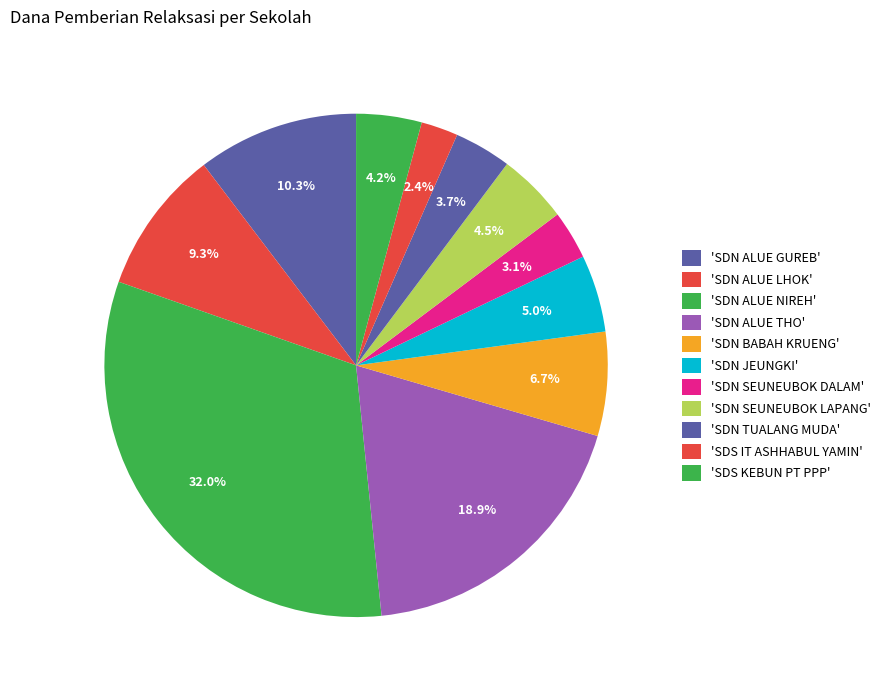

Is there any slice that represents more than half of the pie?

No